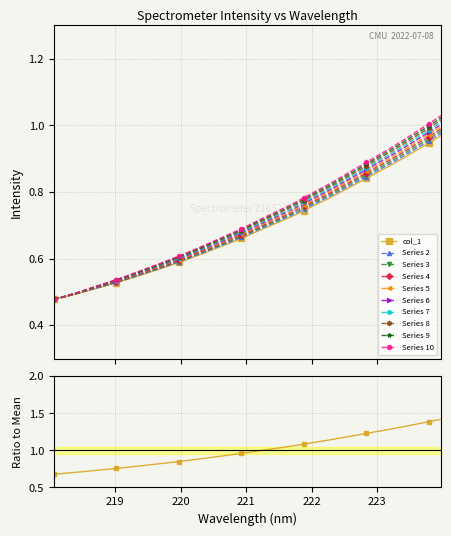

Where is the data nearest to the value 1?

221.3083